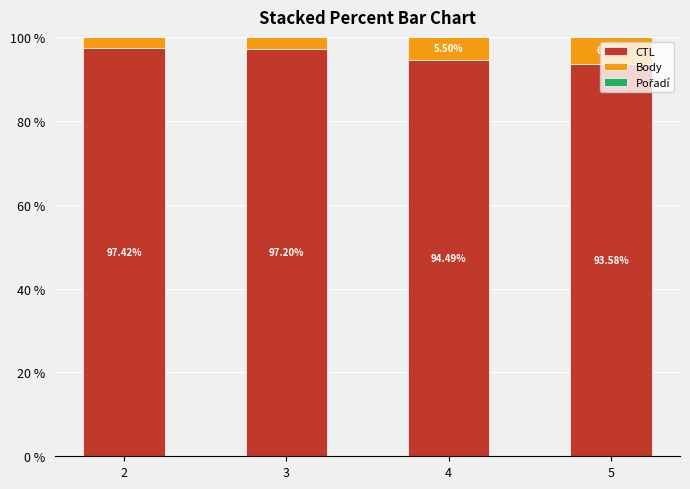

What is the sum of all CTL values?

382.7